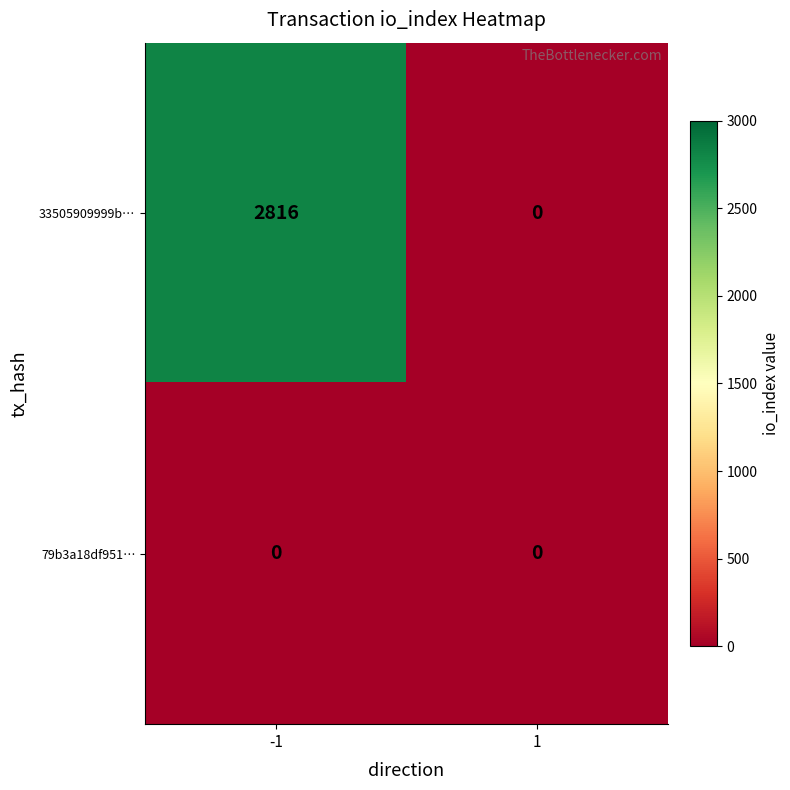

What is the difference between the highest and lowest values at -1?

2816